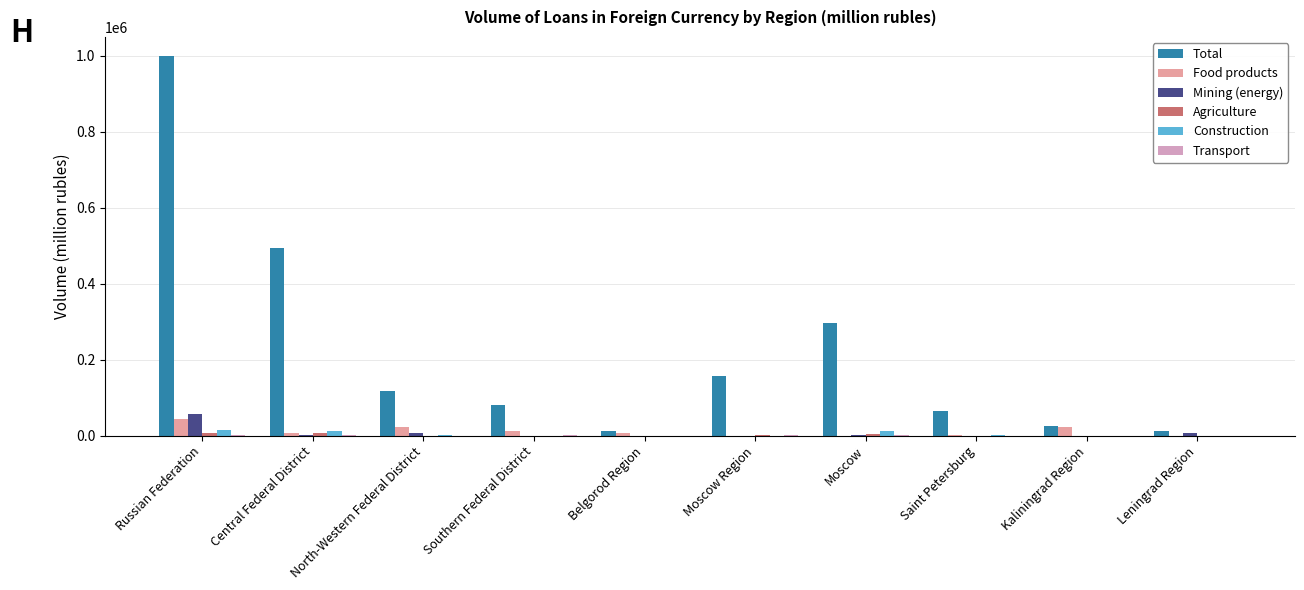

Which series has the largest total across all categories?

Total